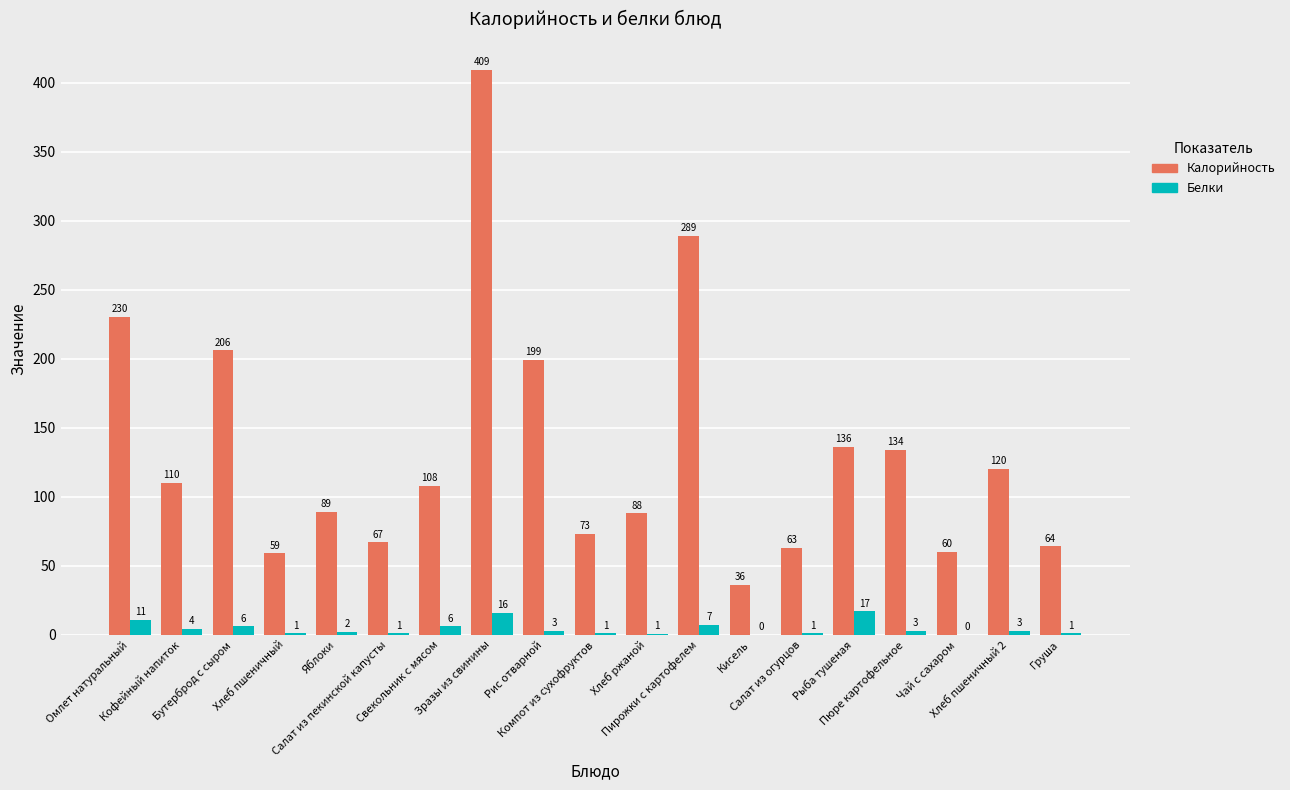

What is the maximum value for Калорийность?

409.0